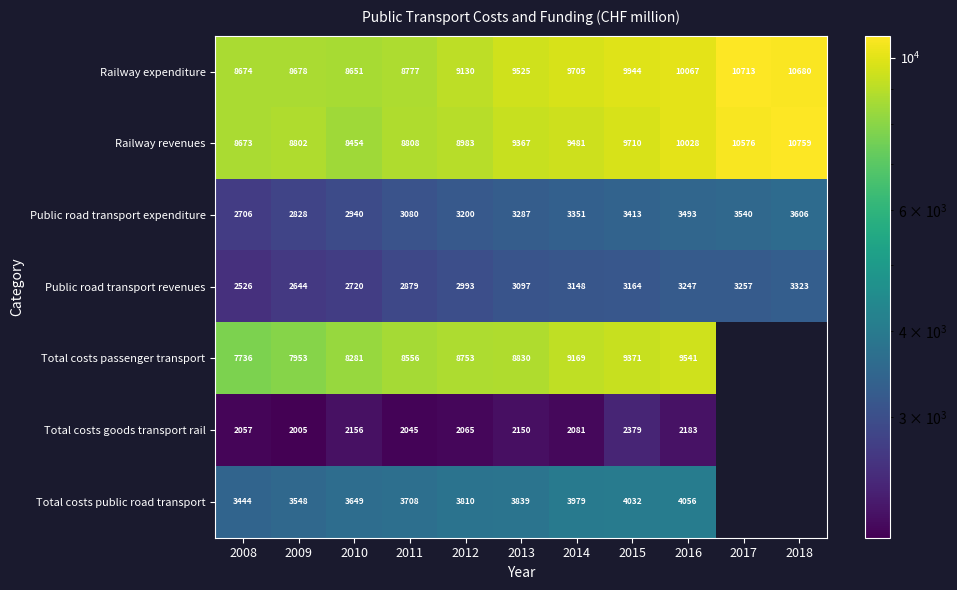

Is it true that Total costs public road transport equals 1603 at 2014?

False